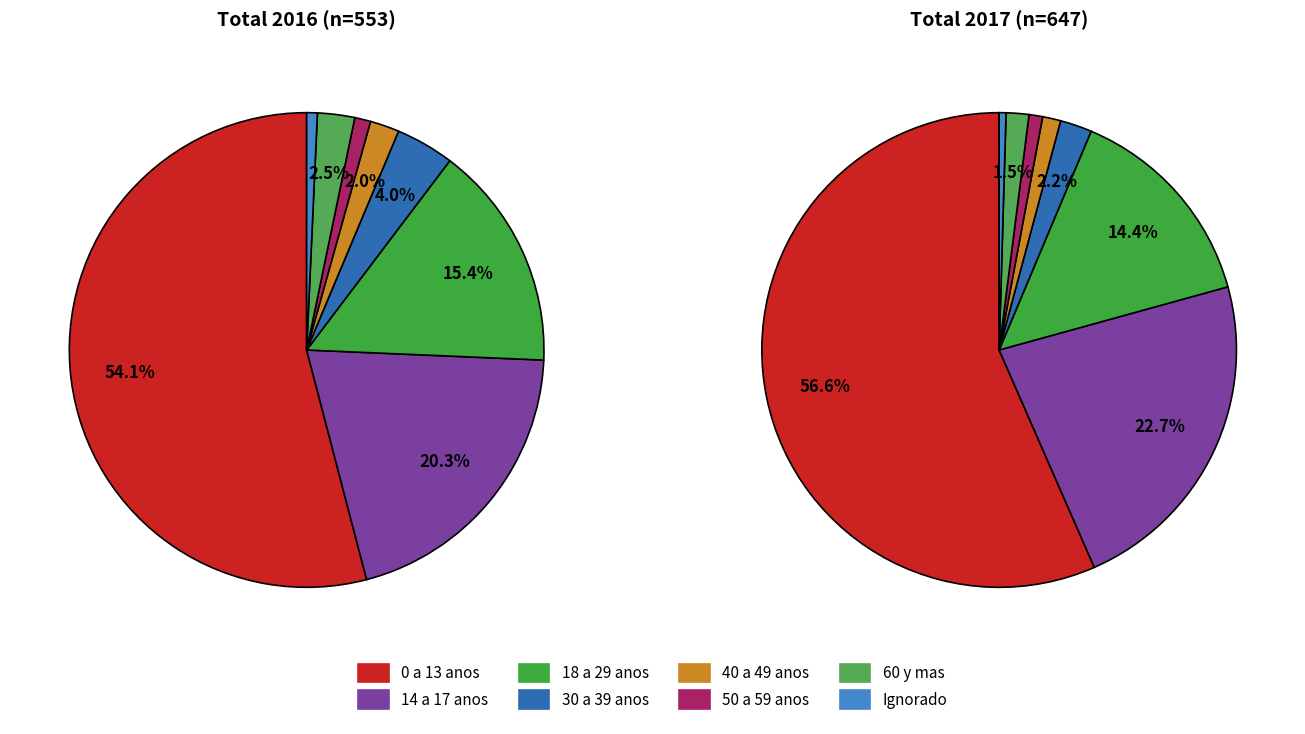

Count the number of slices in the pie.

8